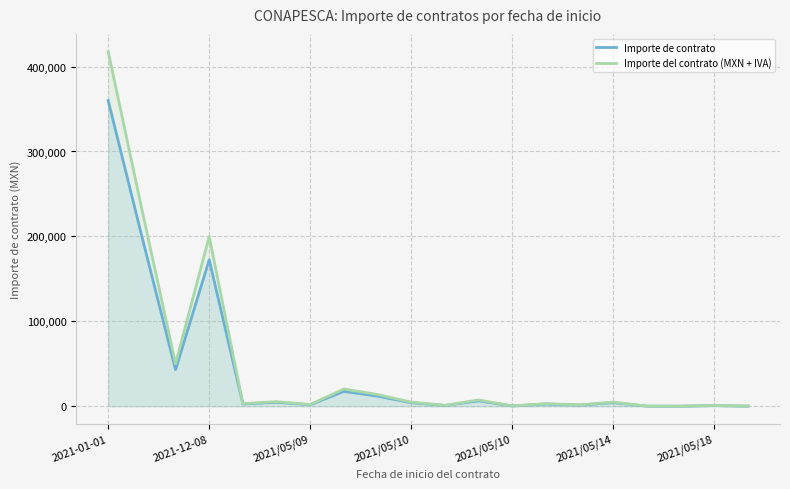

True or false: Importe de contrato has a value of 1236.5 at 2021/05/18.

False